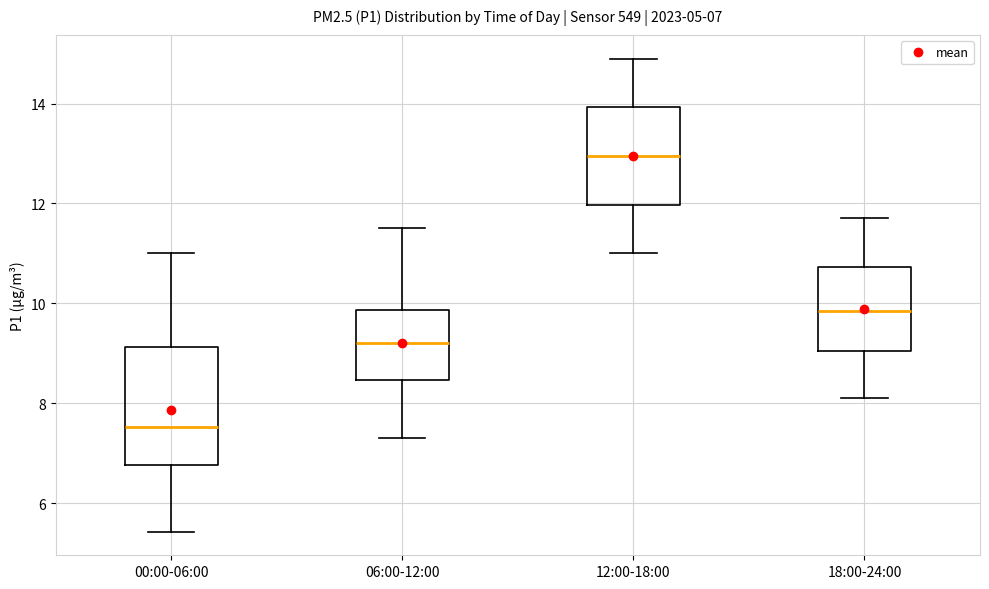

Which box's median line is the highest?

12:00-18:00